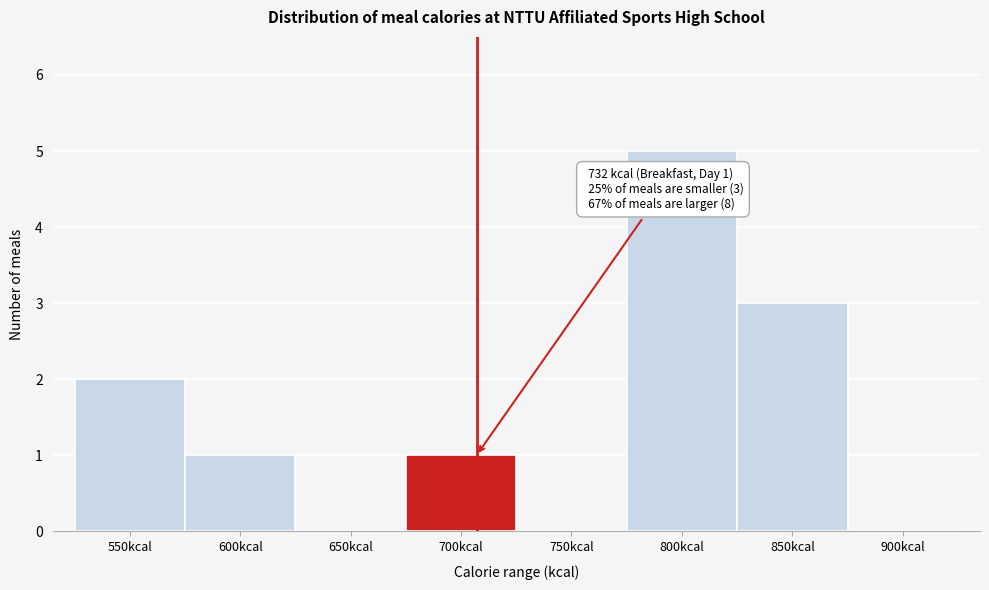

Reading left to right, what are all the values shown in this chart?

550kcal=2	600kcal=1	650kcal=0	700kcal=1	750kcal=0	800kcal=5	850kcal=3	900kcal=0